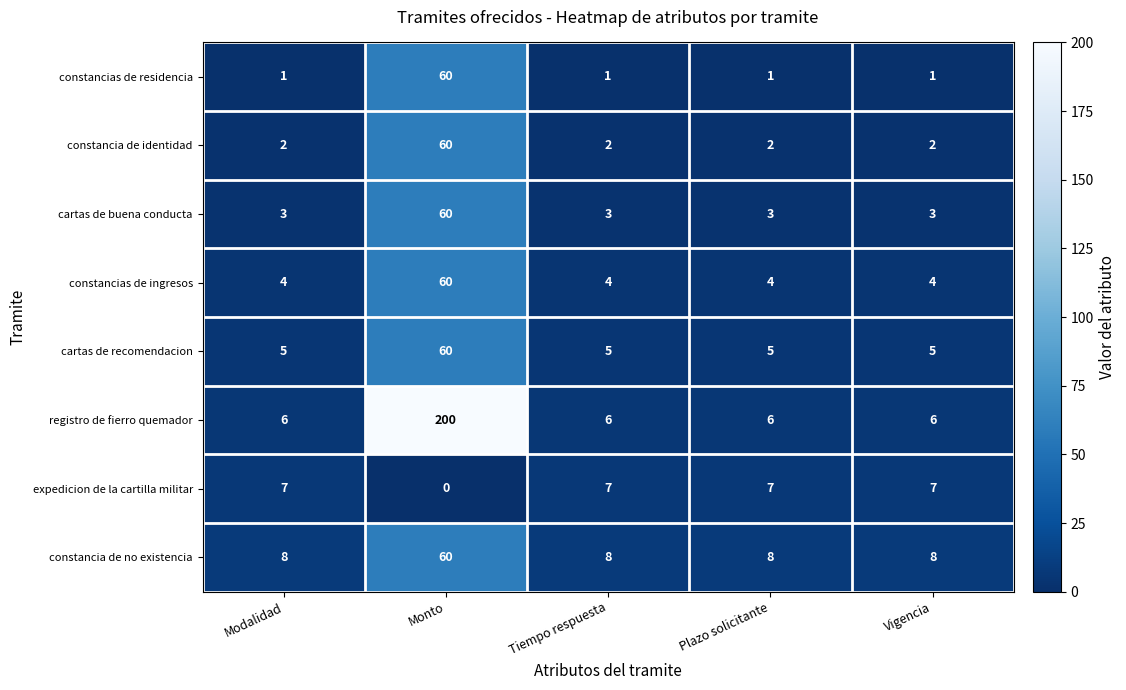

Is it true that constancia de no existencia equals 5 at Plazo solicitante?

False